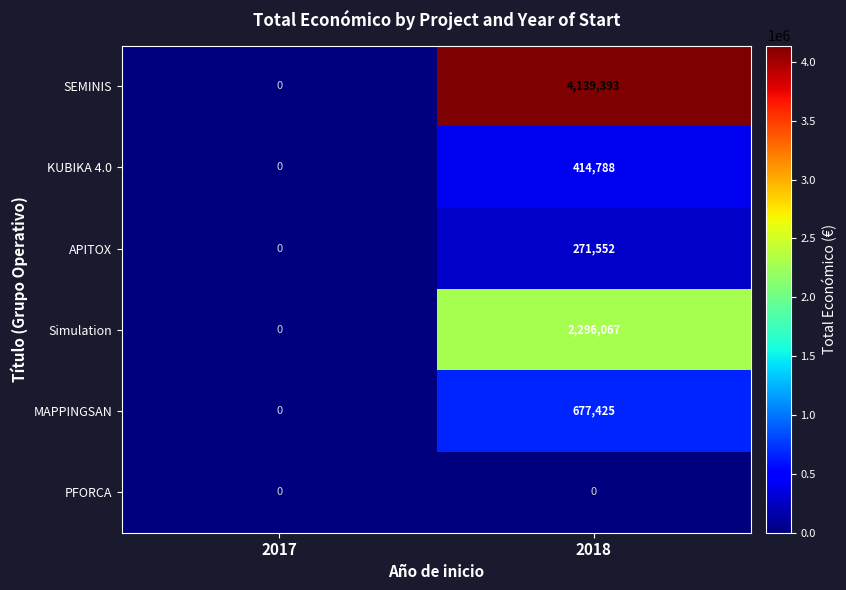

What is the total value across all series at 2018?

7799225